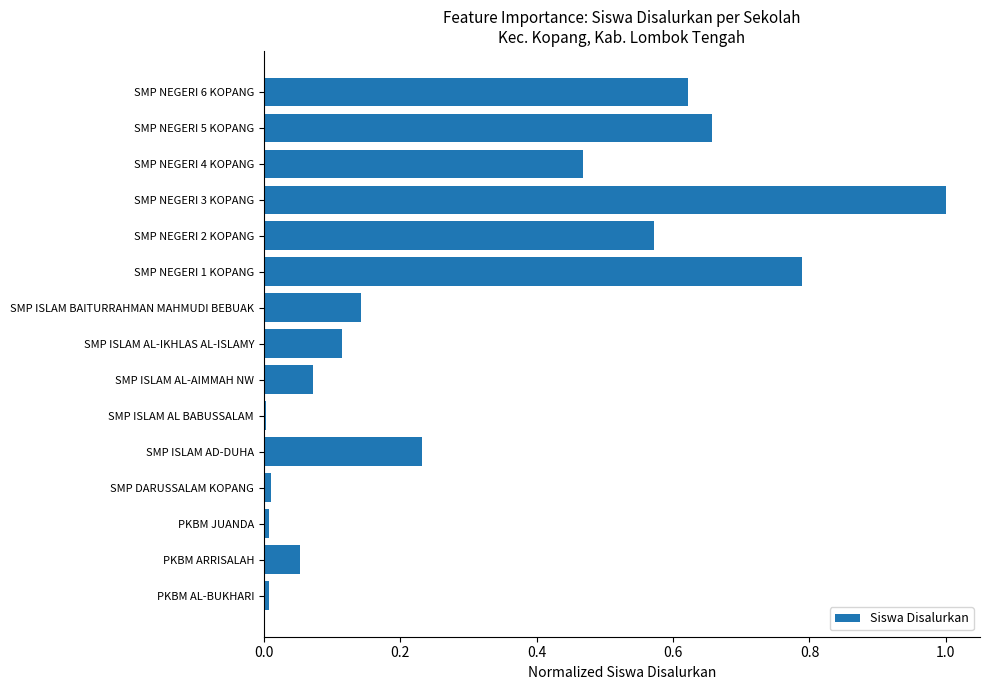

What is the sum of all values?

4.8